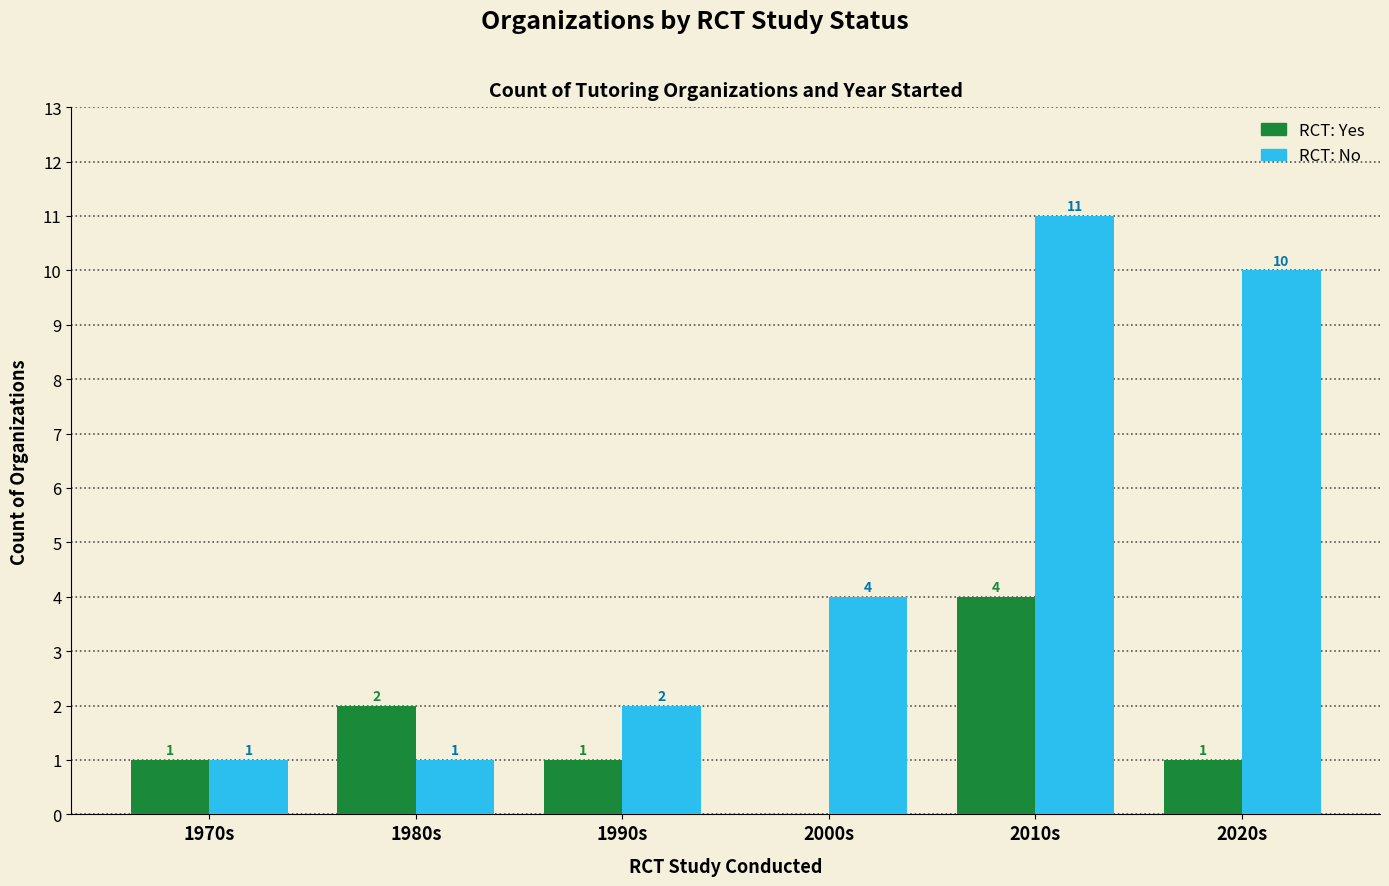

Read the RCT: No value at 2010s, to the nearest 5.

10